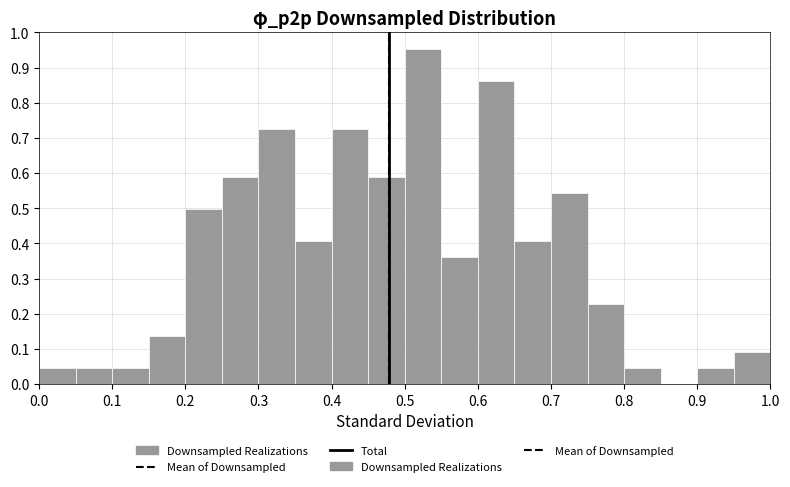

How tall is the bar that spans 0.65 to 0.70 on the x-axis? The values are not printed on the chart, so give them approximately, as read against the axis.

0.41